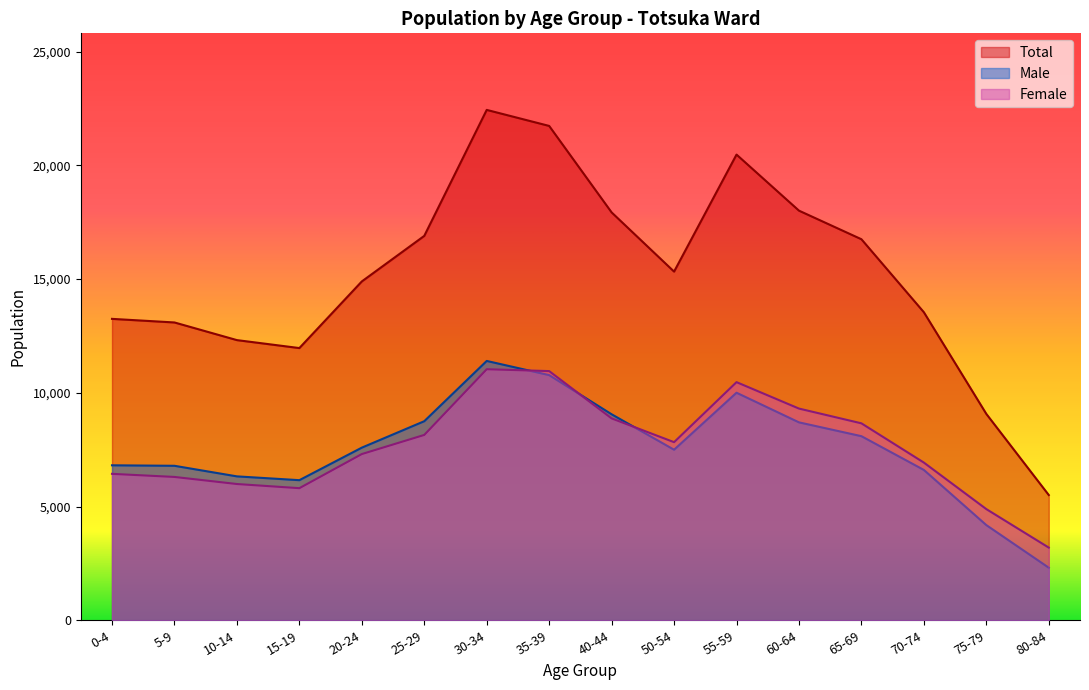

True or false: Male and Total cross at least once.

False